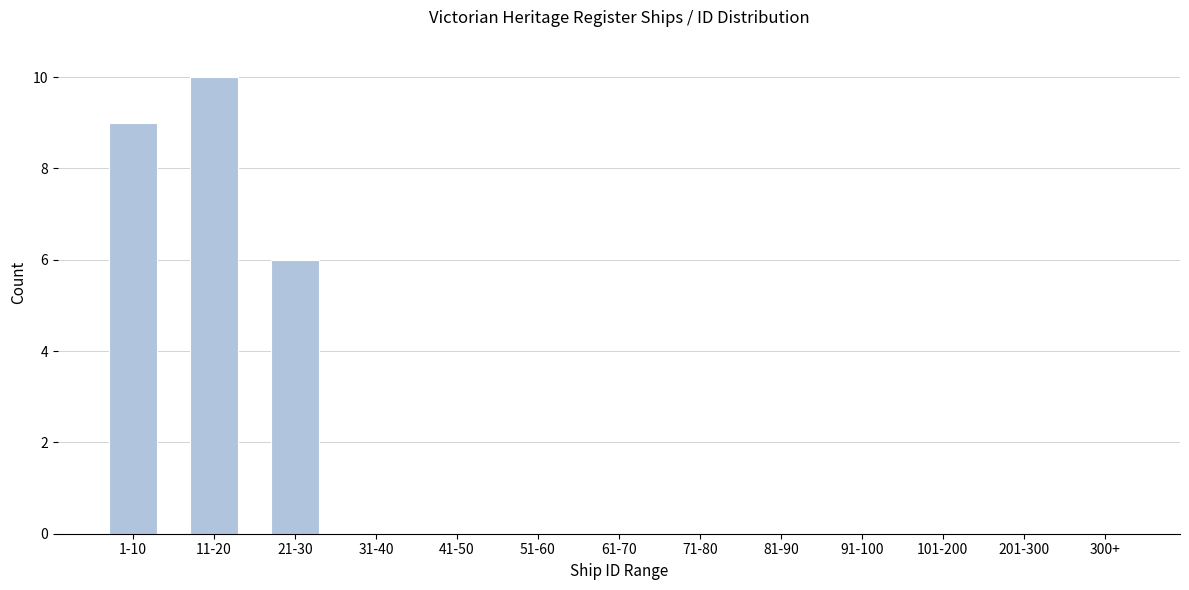

Reading left to right, transcribe all the data shown in this chart.

1-10=9	11-20=10	21-30=6	31-40=0	41-50=0	51-60=0	61-70=0	71-80=0	81-90=0	91-100=0	101-200=0	201-300=0	300+=0